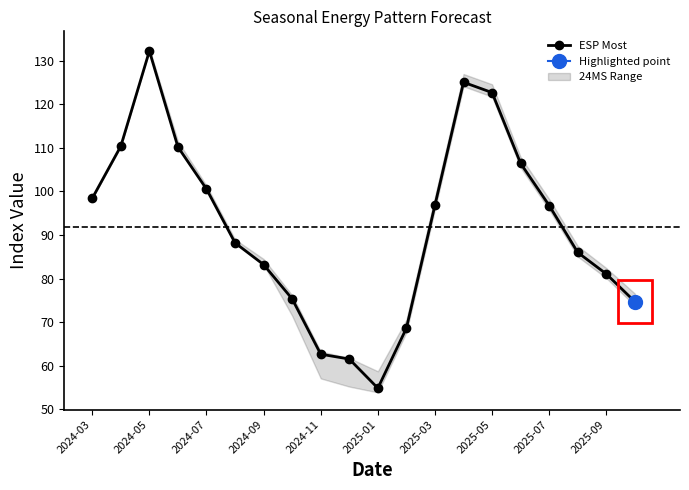

The chart shows a value of 125.1 at 13. True or false?

True